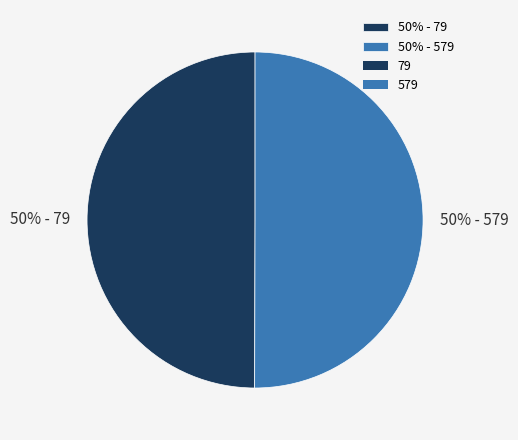

Is the sum of 50% - 579 and 50% - 79 greater than half?

Yes